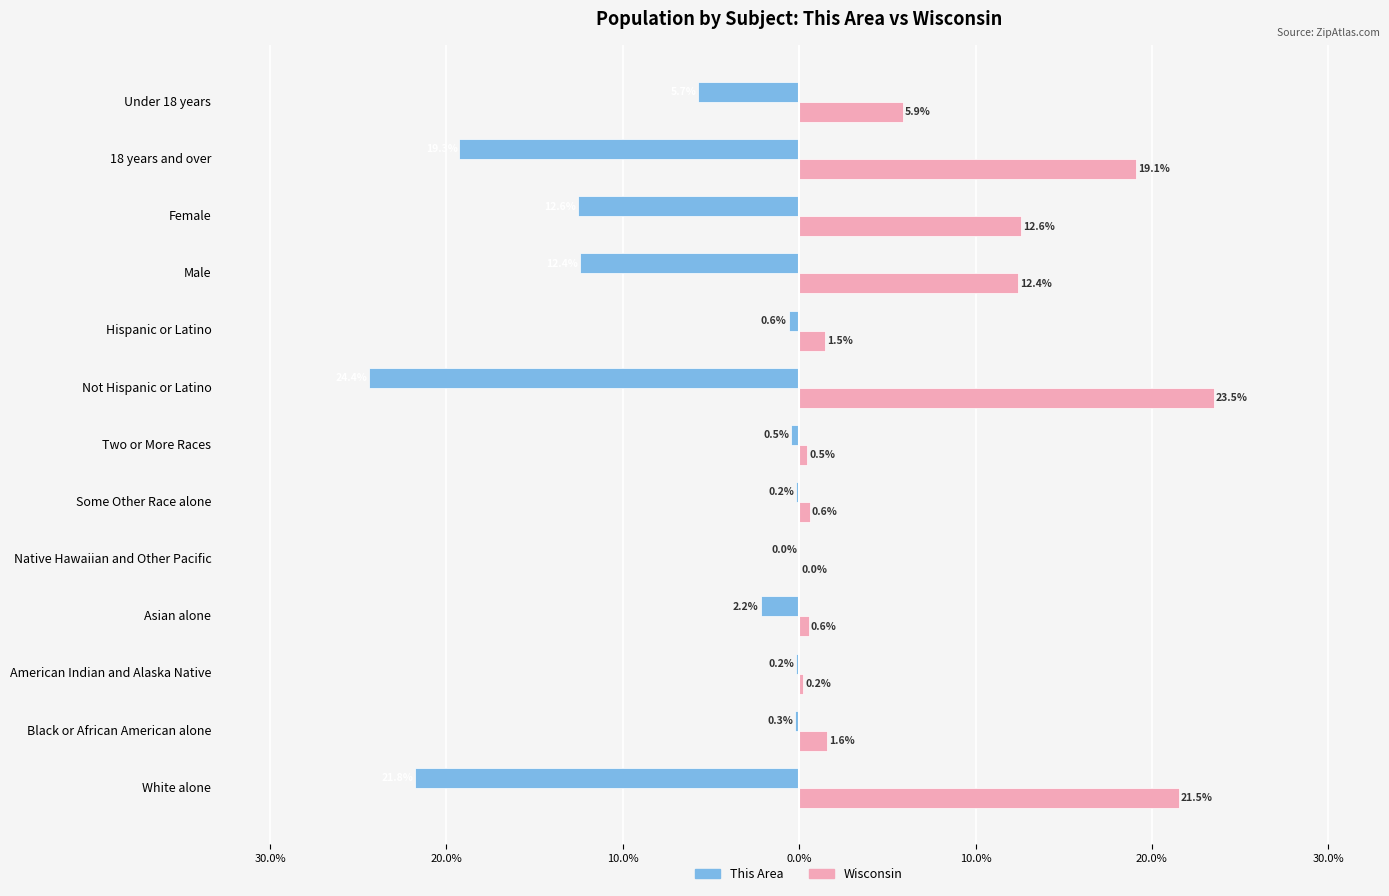

What are all the series names shown in the legend?

This Area, Wisconsin